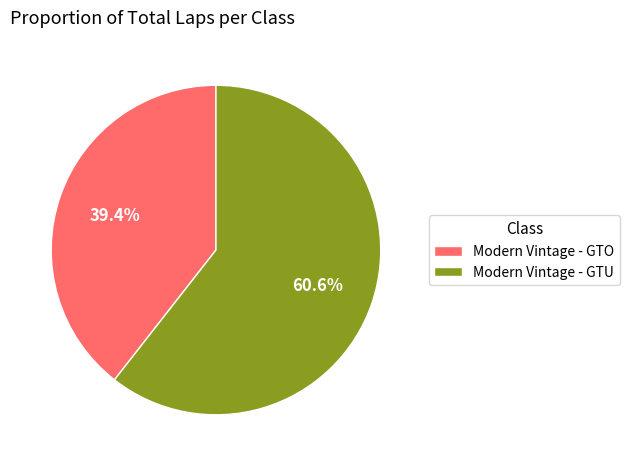

True or false: Modern Vintage - GTO accounts for 1% of the total.

False